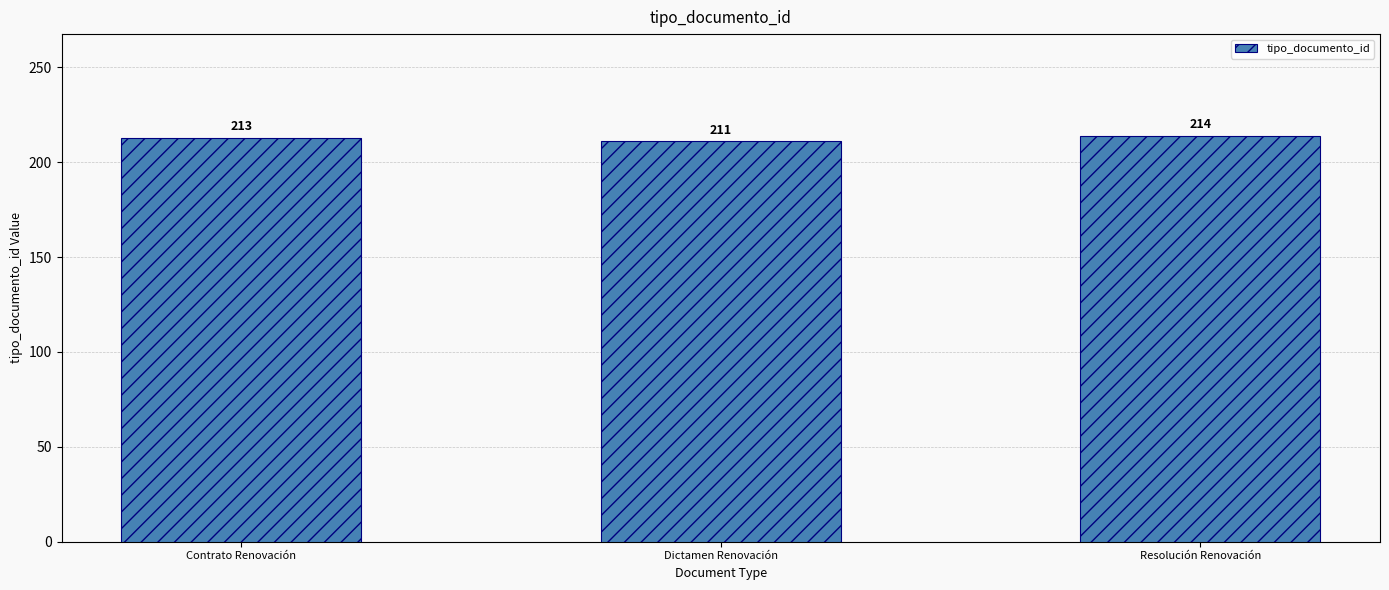

Rank the categories by value from highest to lowest.

Resolución Renovación, Contrato Renovación, Dictamen Renovación